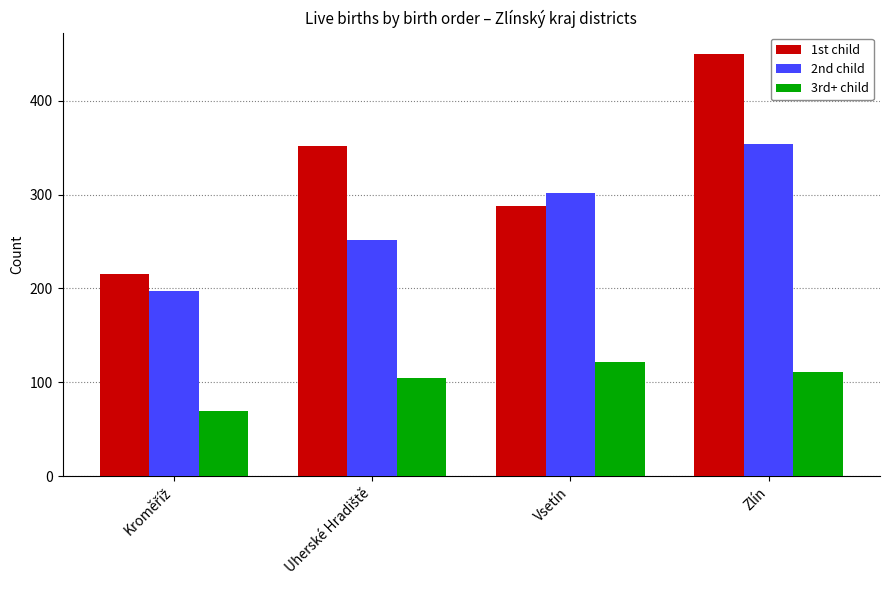

What is the label of the 1st bar from the right?

Zlín